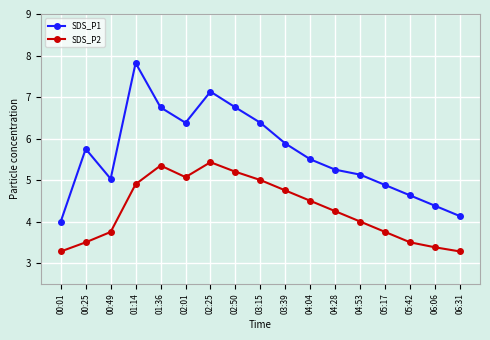

What is the sum of all SDS_P1 values?

95.8